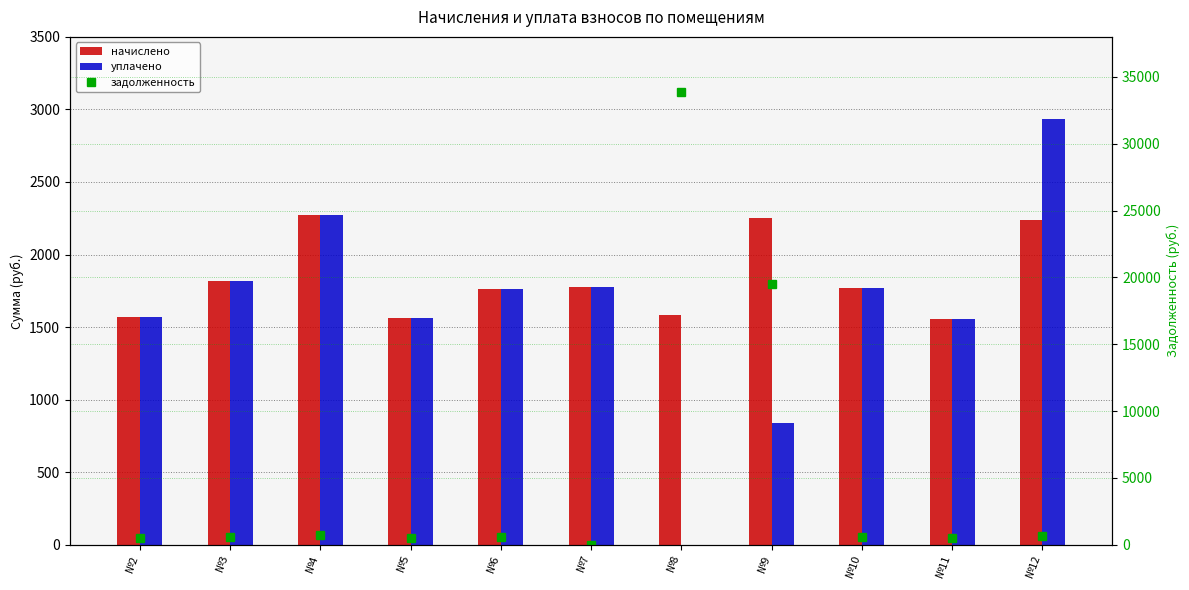

The value of уплачено at №4 is 1020.7. True or false?

False